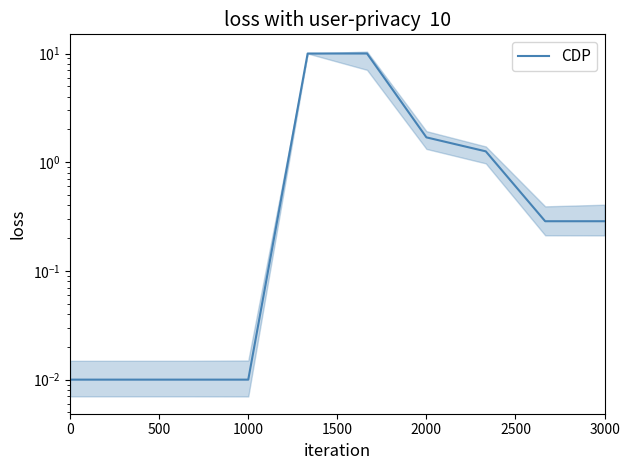

What is the difference between the values at 2500 and 1500?

10.0